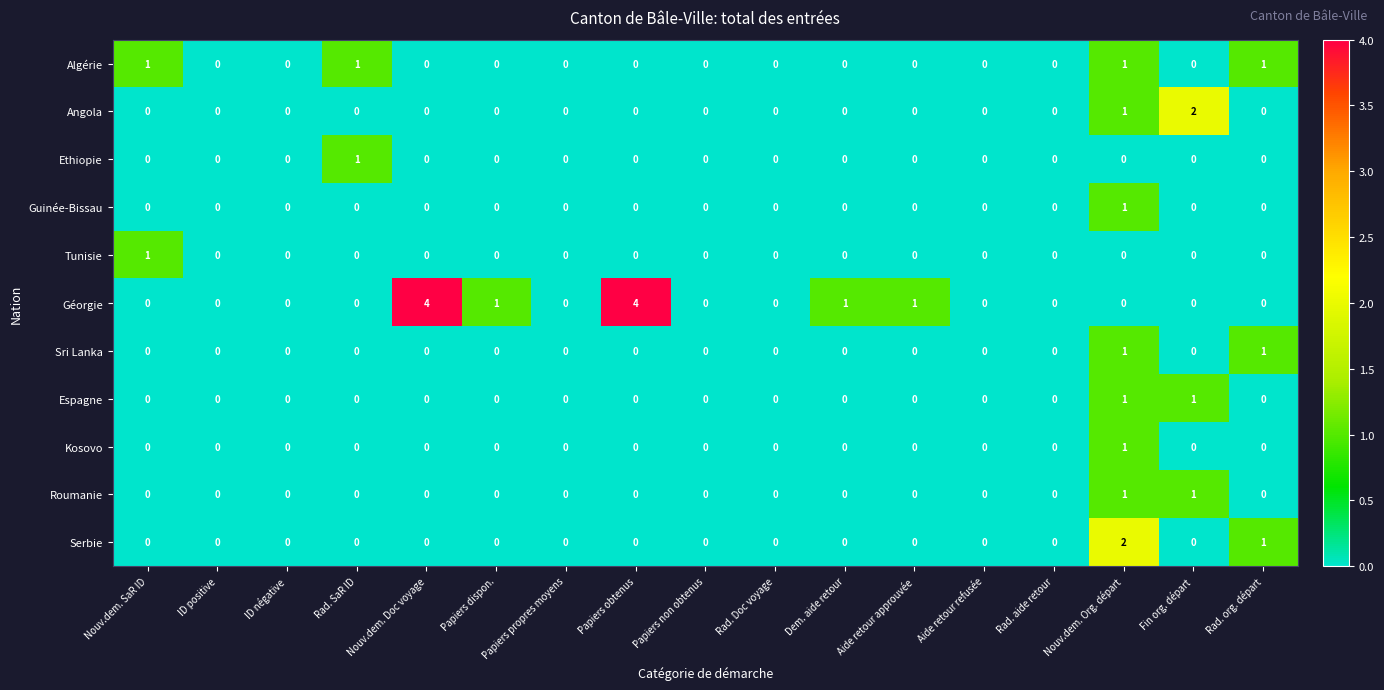

Which series changed the most between Papiers obtenus and Dem. aide retour?

Géorgie